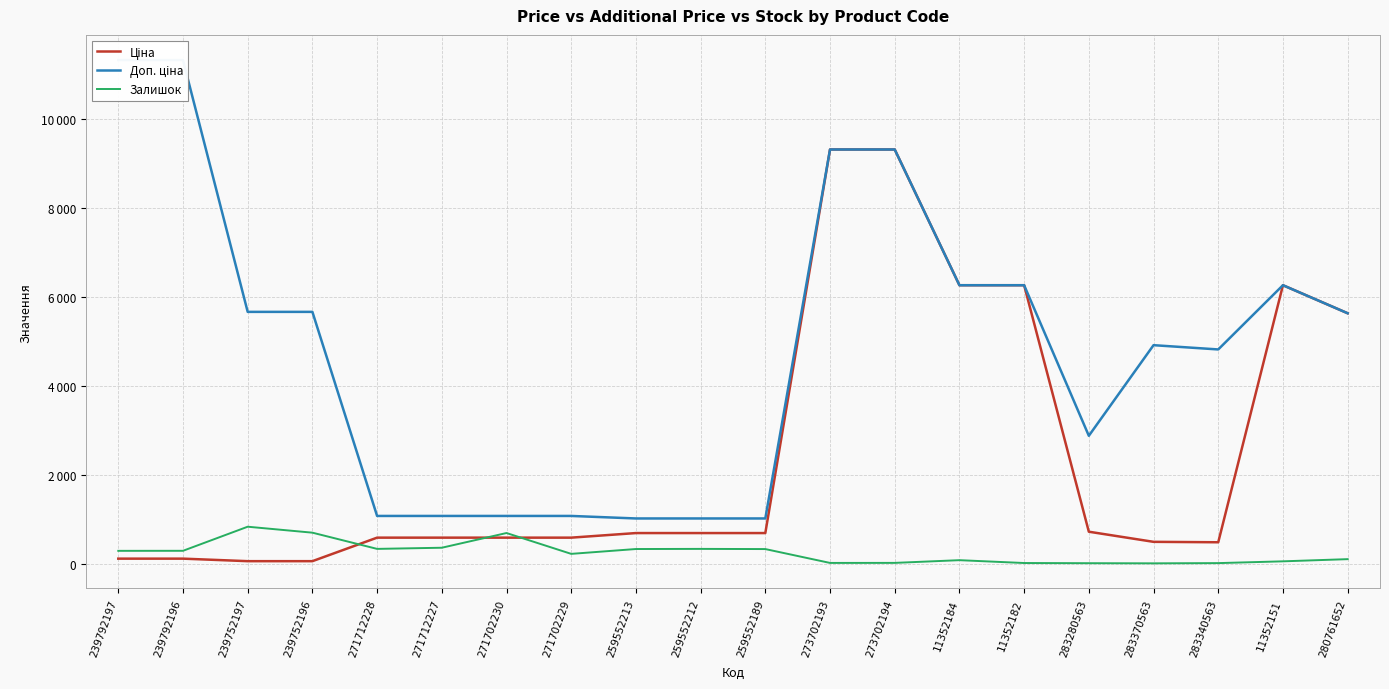

What is the label of the 3rd point from the left?

239752197